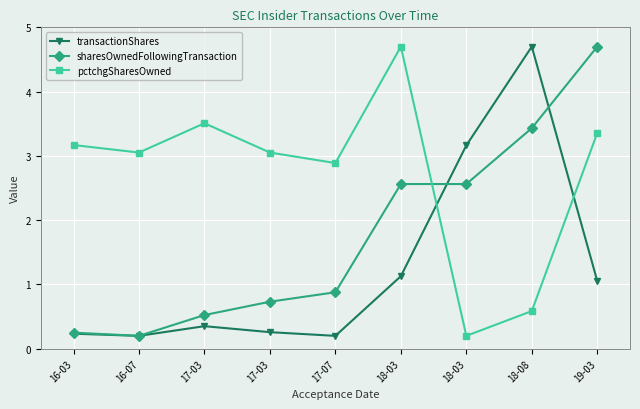

What is the value of the transactionShares point at the 6th from the left?

1.1